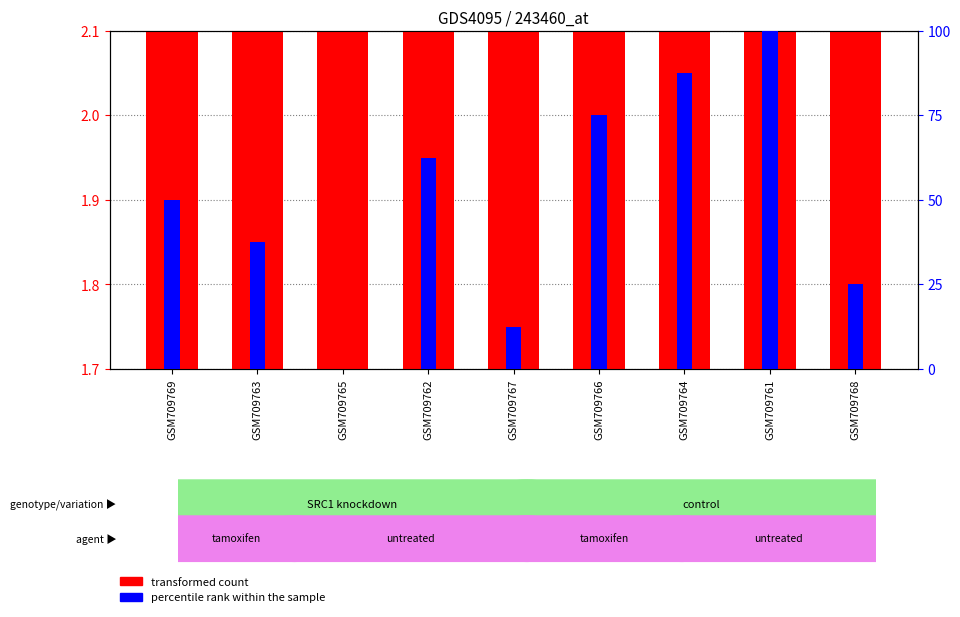

Reading left to right, what are all the values shown in this chart?

transformed count: GSM709769=2.0	GSM709763=2.1	GSM709765=1.8	GSM709762=2.0	GSM709767=1.8	GSM709766=1.9	GSM709764=1.8	GSM709761=2.0	GSM709768=1.7
percentile rank within the sample: GSM709769=50.0	GSM709763=37.5	GSM709765=0.0	GSM709762=62.5	GSM709767=12.5	GSM709766=75.0	GSM709764=87.5	GSM709761=100.0	GSM709768=25.0